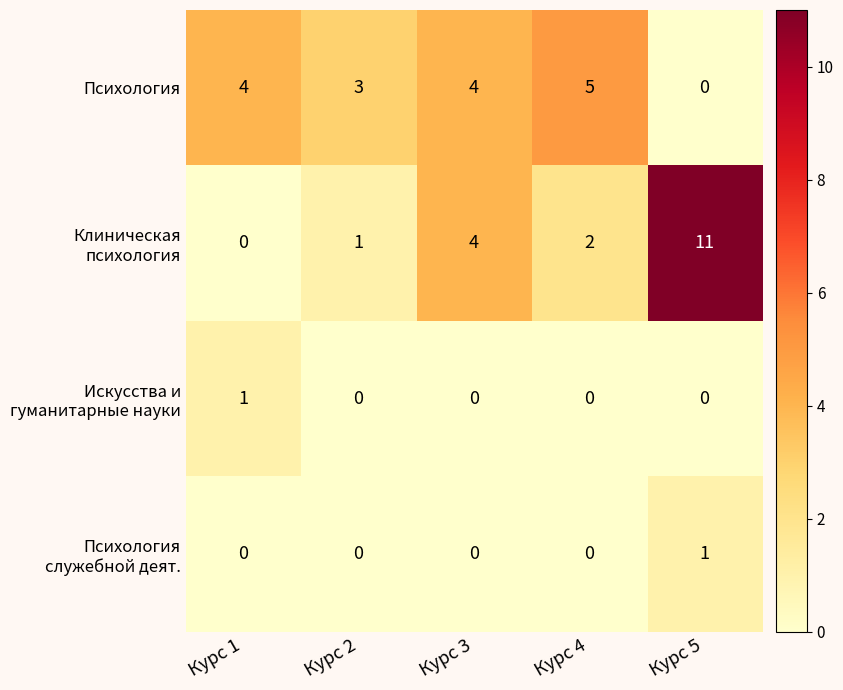

Count the number of categories in the chart.

5